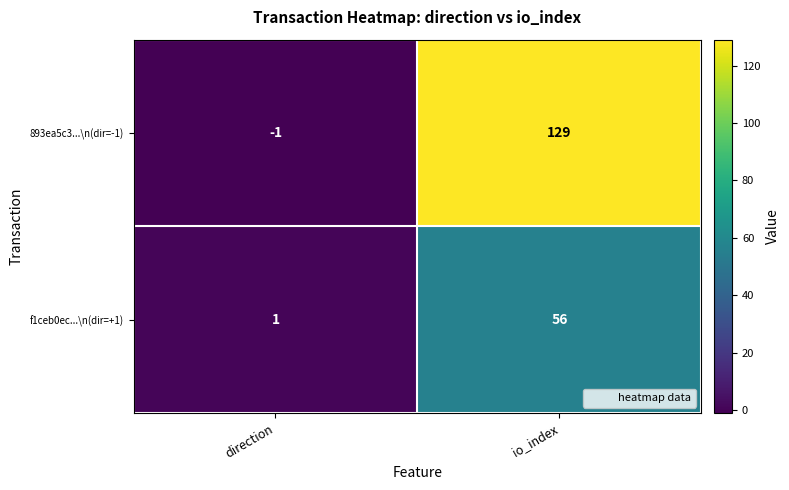

At which label is 893ea5c3...\n(dir=-1) closest to 64?

direction